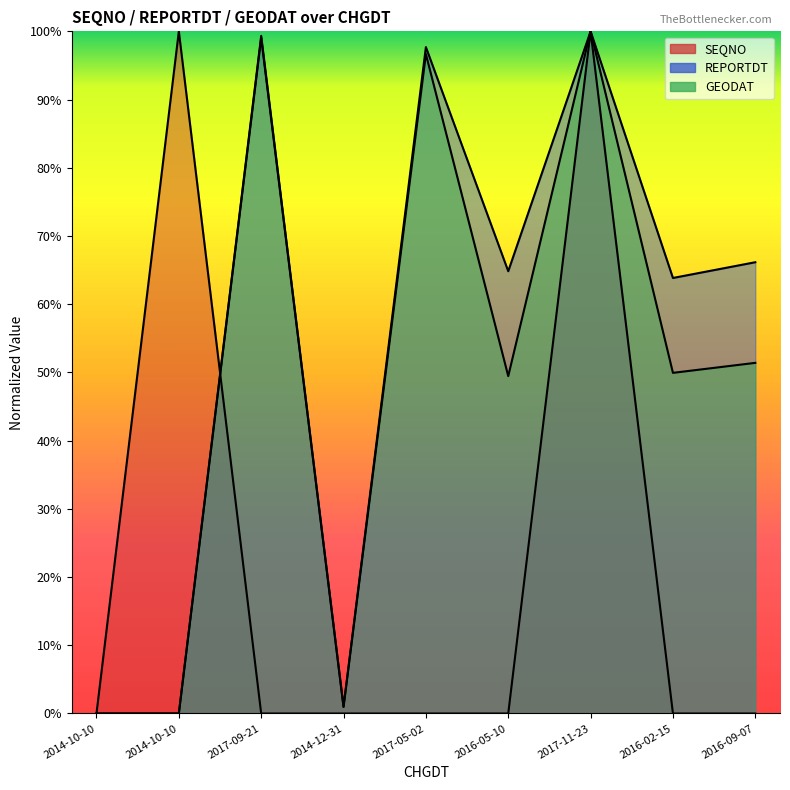

Does the chart display data point markers on the line(s)?

No